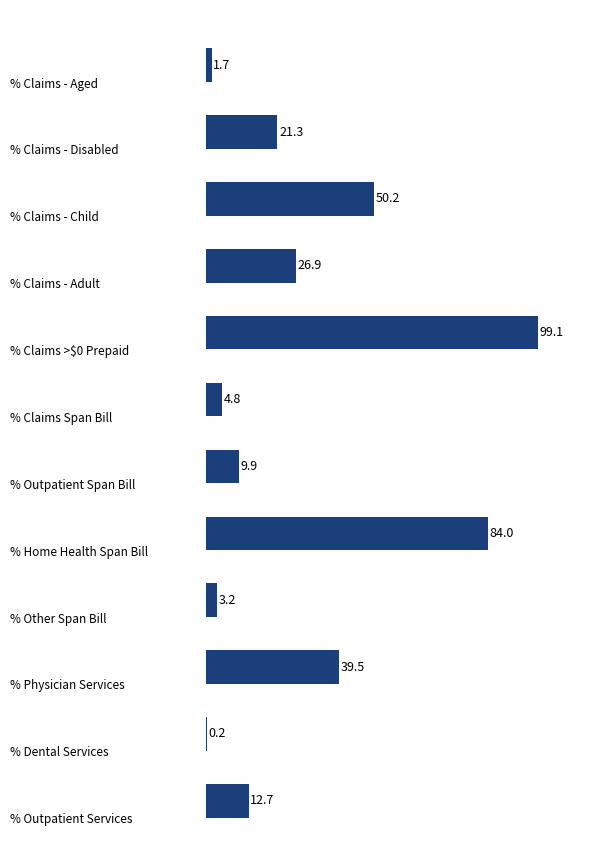

What is the greatest value displayed?

99.1